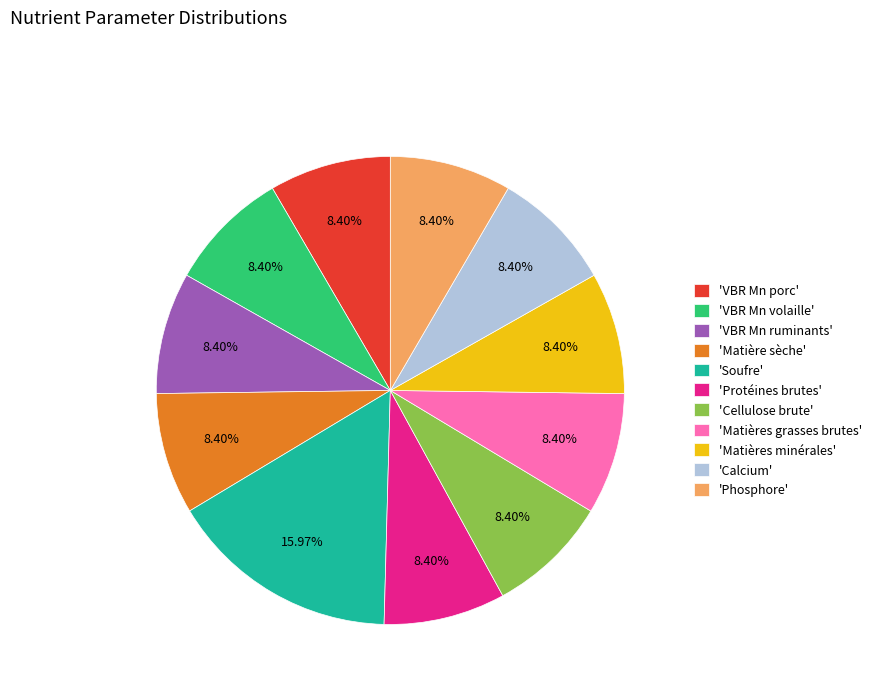

How many segments does this pie chart have?

11